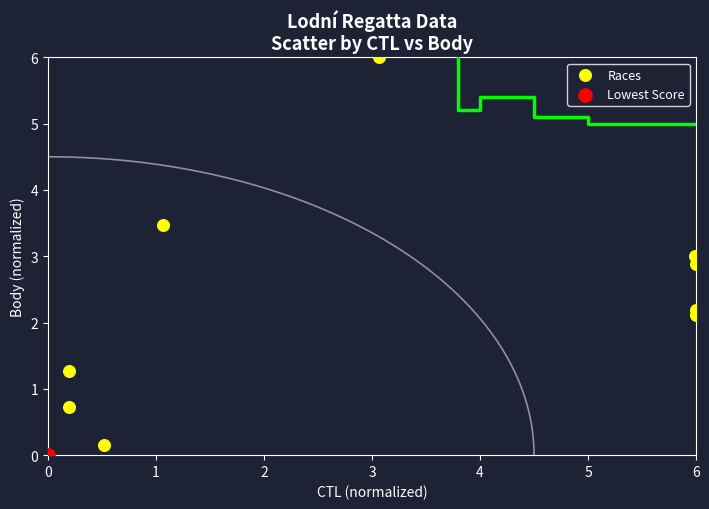

What are all the series names shown in the legend?

Races, Lowest Score